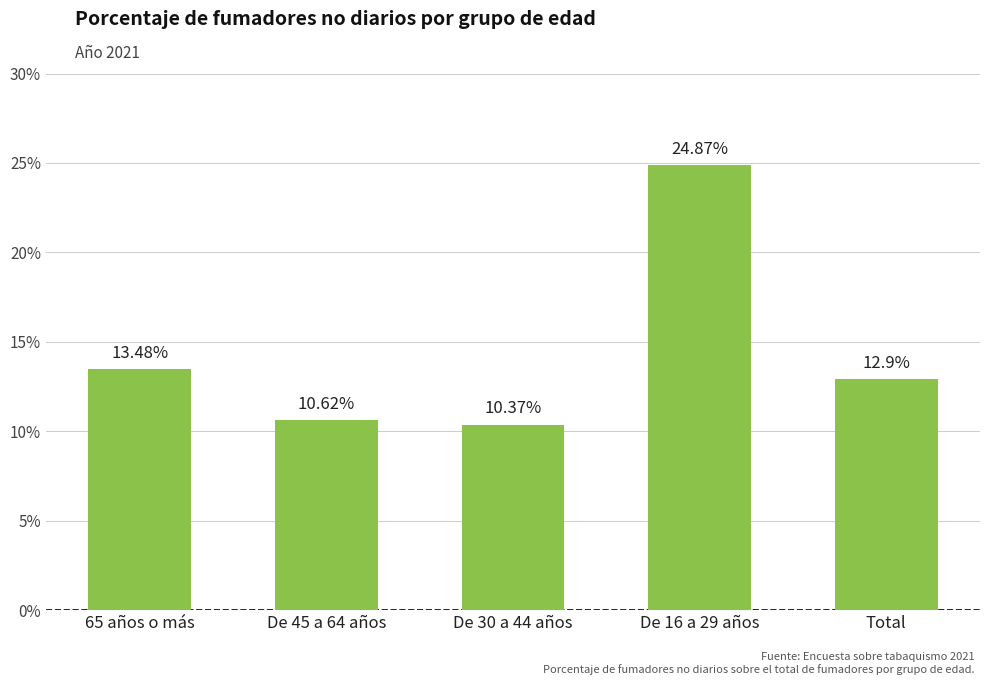

The chart shows a value of 24.9 at De 16 a 29 años. True or false?

True